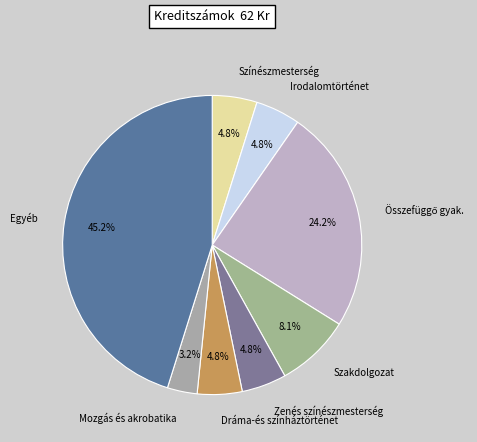

Does any single category account for the majority?

No